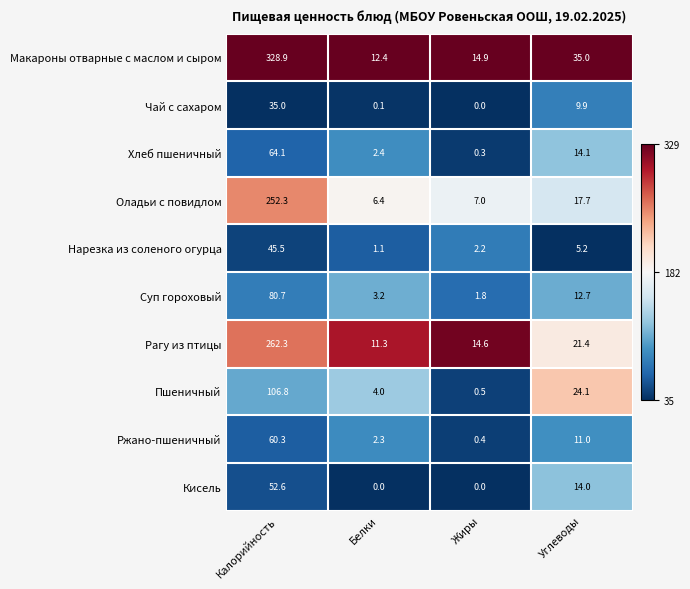

List the labels in order of Оладьи с повидлом value, smallest first.

Белки, Жиры, Углеводы, Калорийность